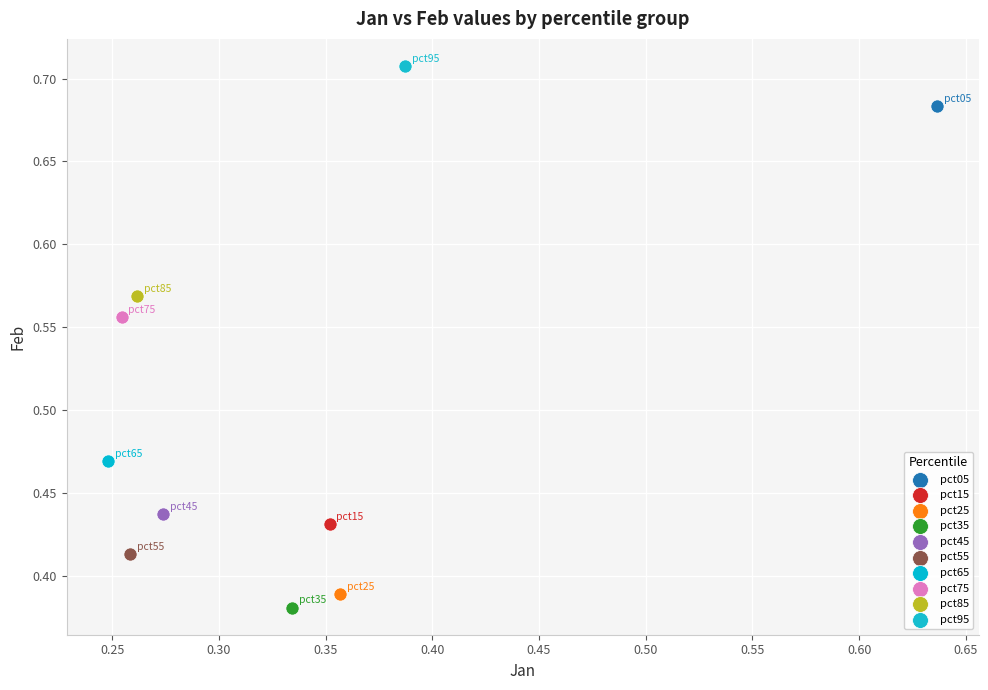

Which series reaches the minimum Y coordinate?

pct35